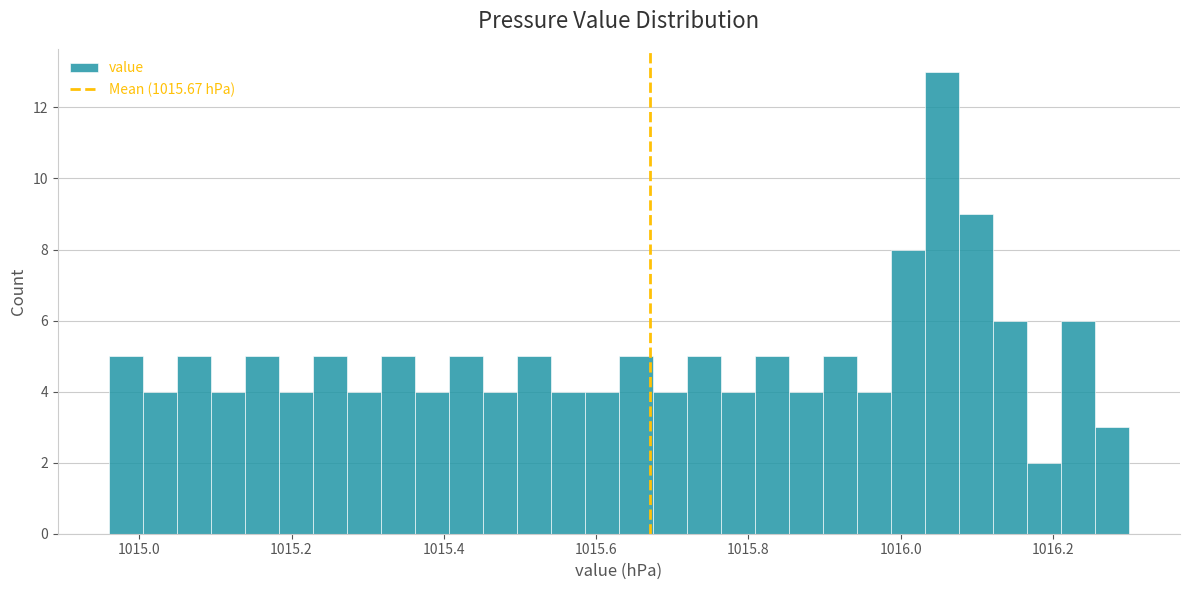

Read against the x-axis, roughly where is the centre of the tallest bar?

1016.06